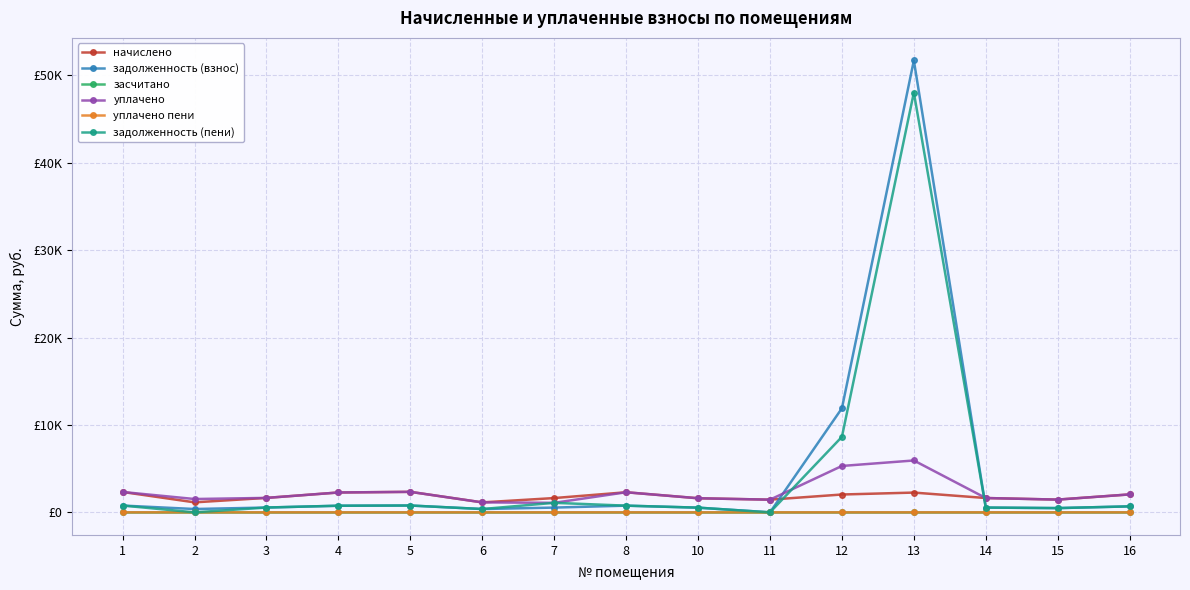

How many times do уплачено пени and задолженность (пени) cross each other?

2